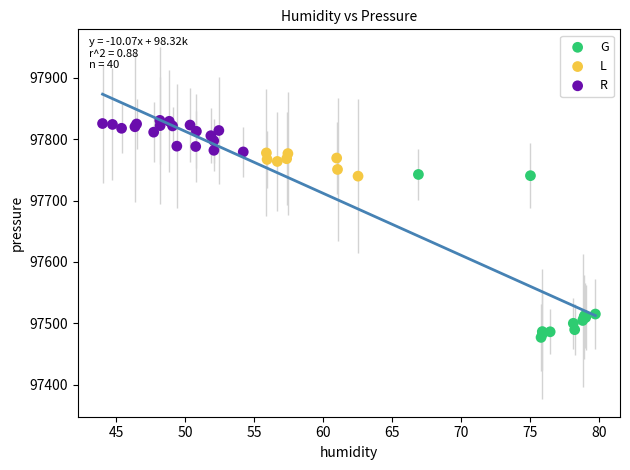

Which series contains the highest Y value?

R